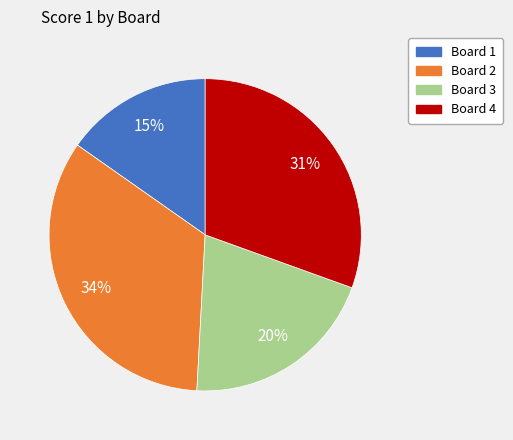

Rank the categories by value from lowest to highest.

Board 1, Board 3, Board 4, Board 2